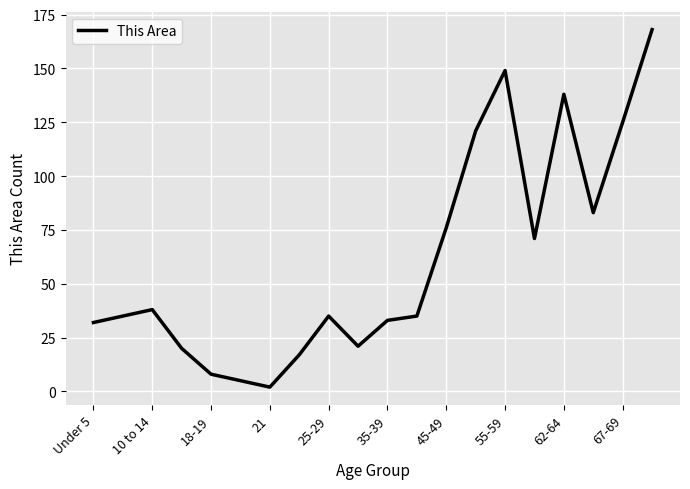

What is the maximum value shown in the chart?

168